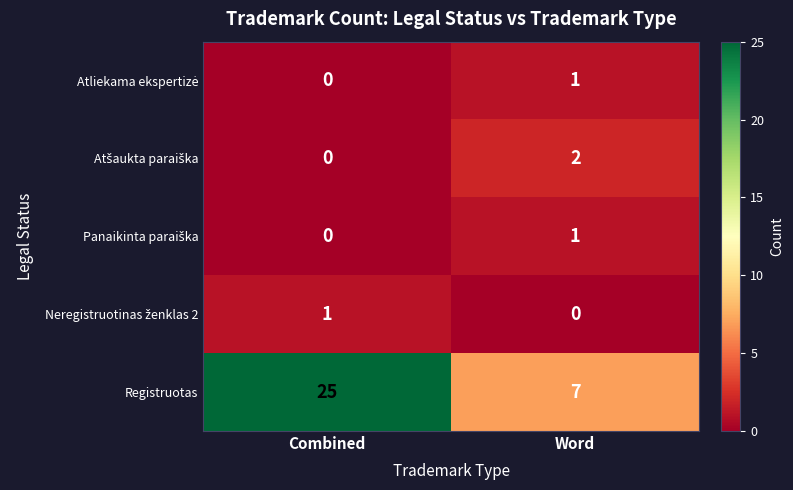

Which label corresponds to the largest value in the chart?

Combined